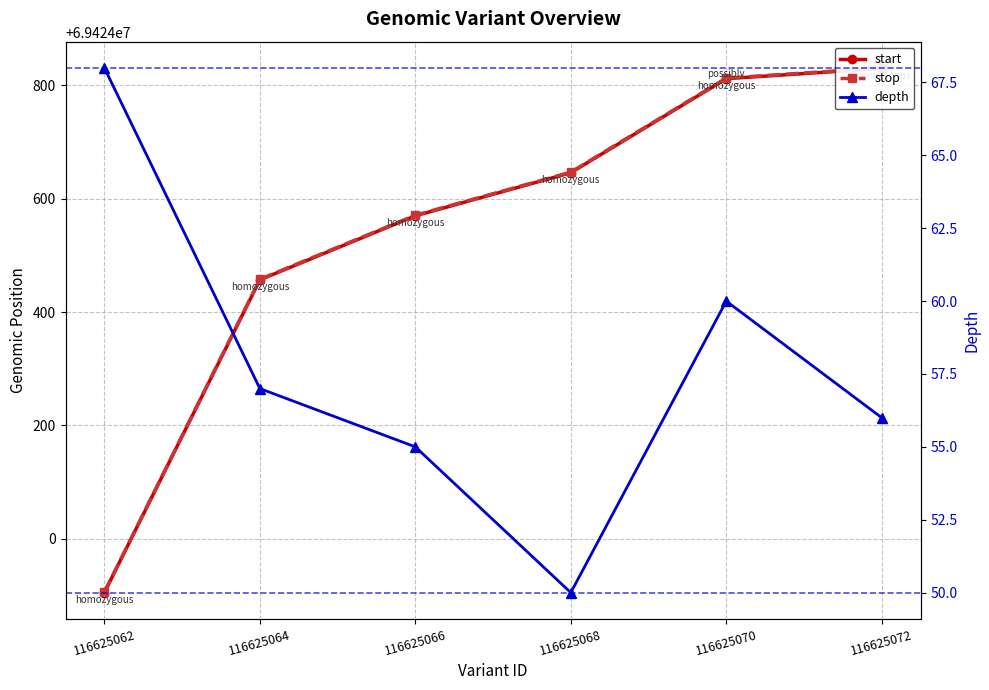

The value of start at 116625068 is 69424646. True or false?

True